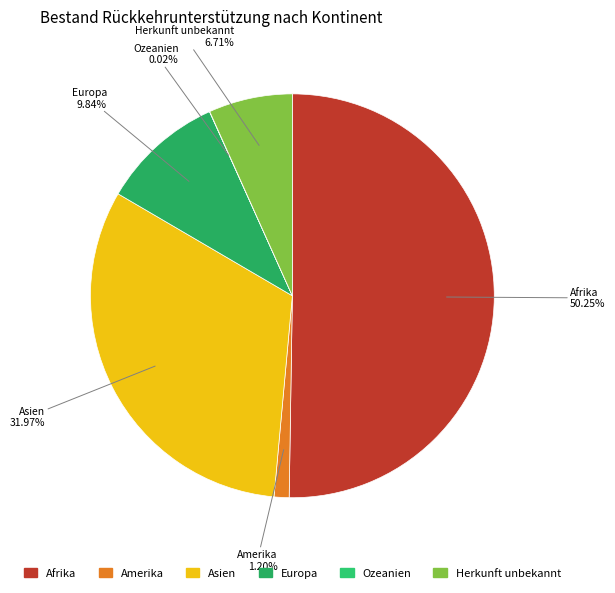

Is the sum of Herkunft unbekannt and Europa greater than half?

No